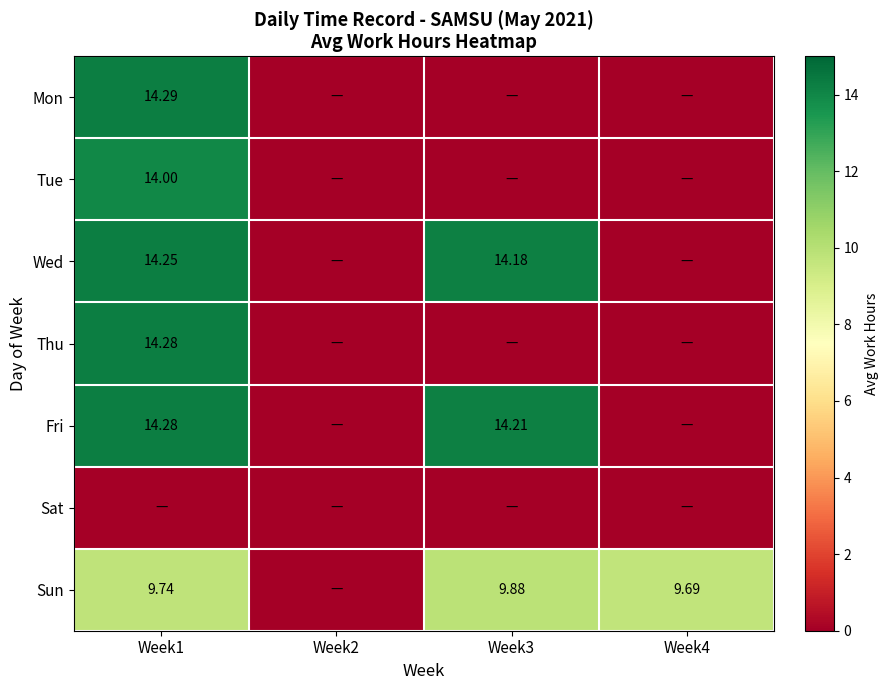

What is the highest value of the Fri series?

14.3